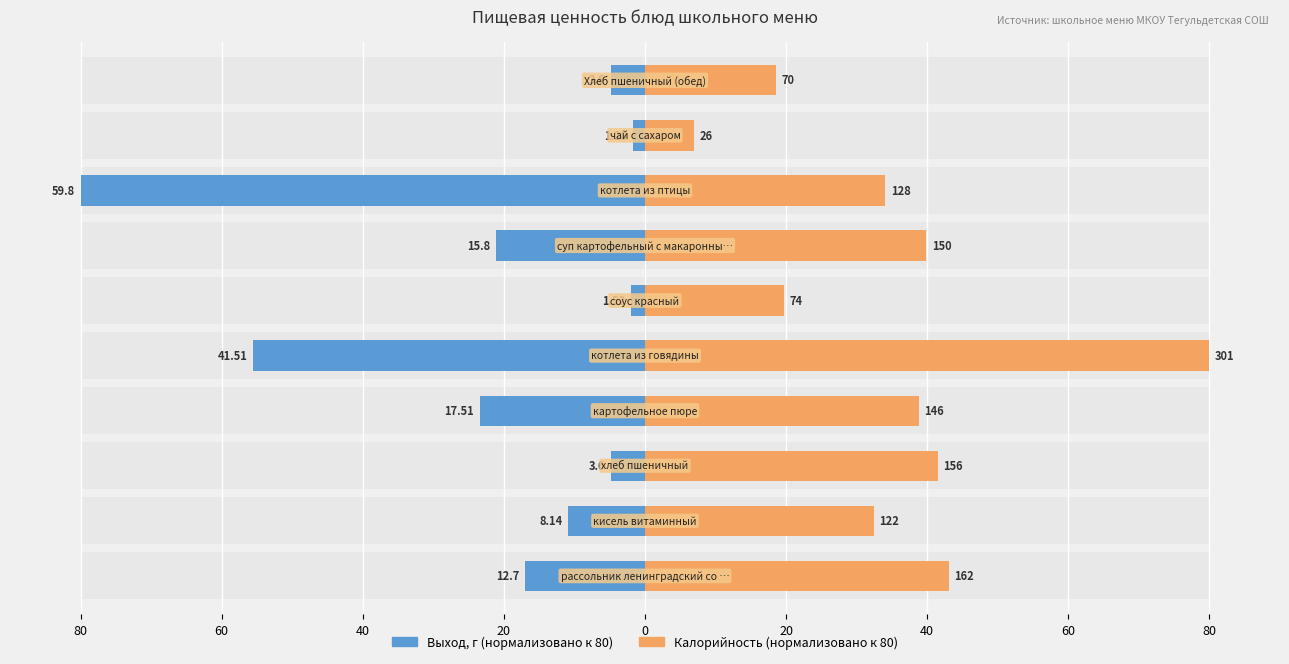

What is the spread (max minus min) of values at 9?

23.4